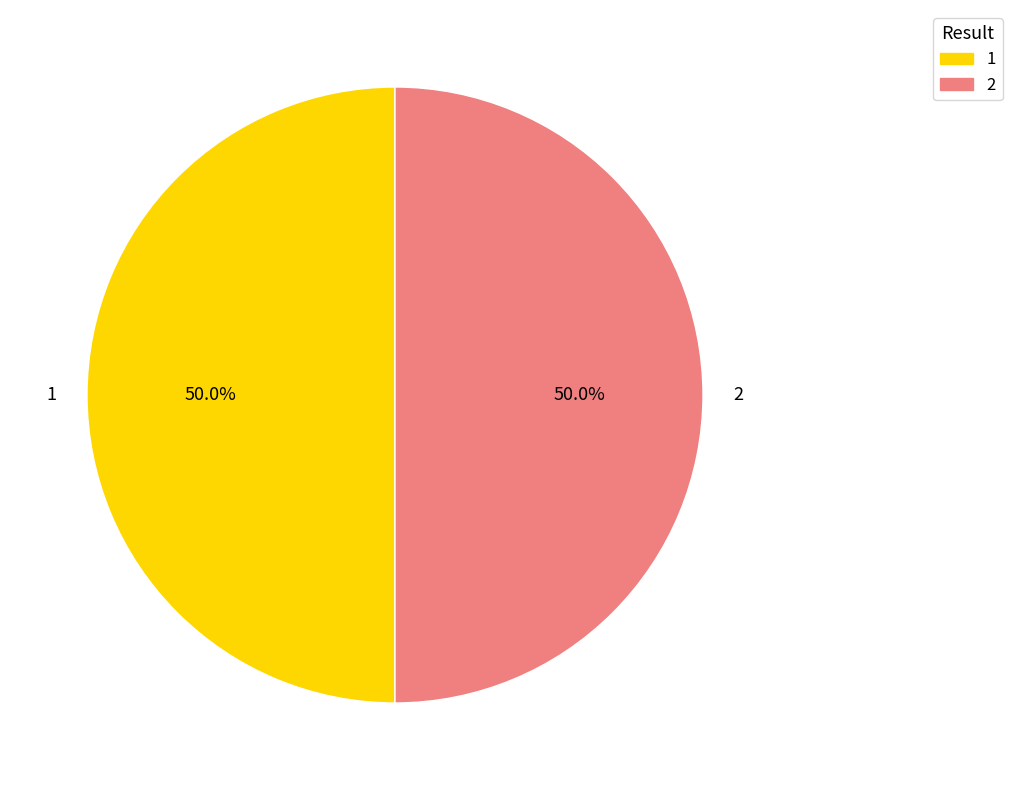

Do 2 and 1 together represent more than half of the pie?

Yes